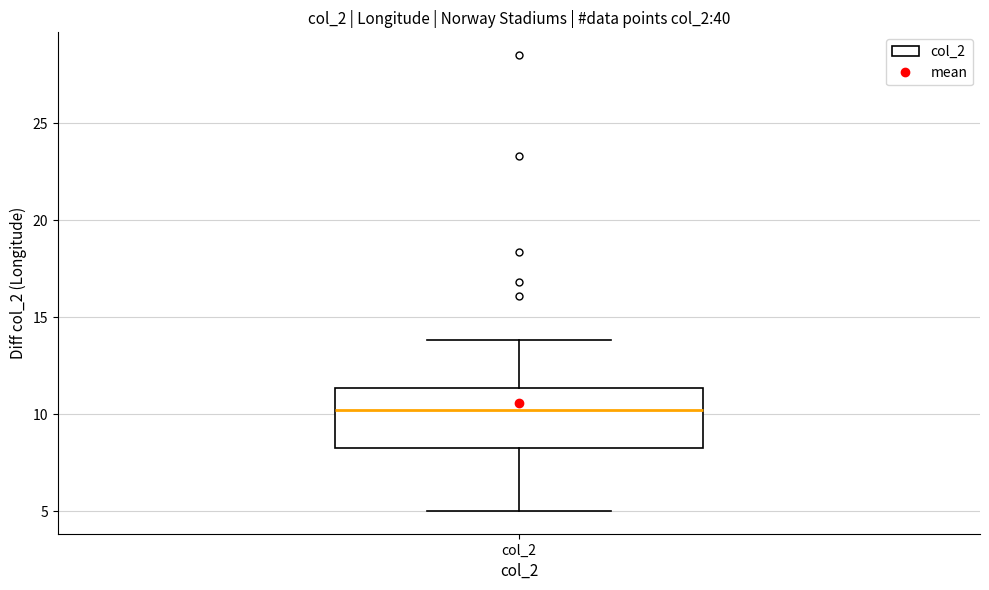

Transcribe this box plot: give where the median line is, the range the box spans, and where the two whiskers end, as read against the y-axis. The values are not printed on the chart, so give them approximately, as read against the axis.

median 10.0, box 8.5 to 11.5, whiskers 5.0 to 14.0